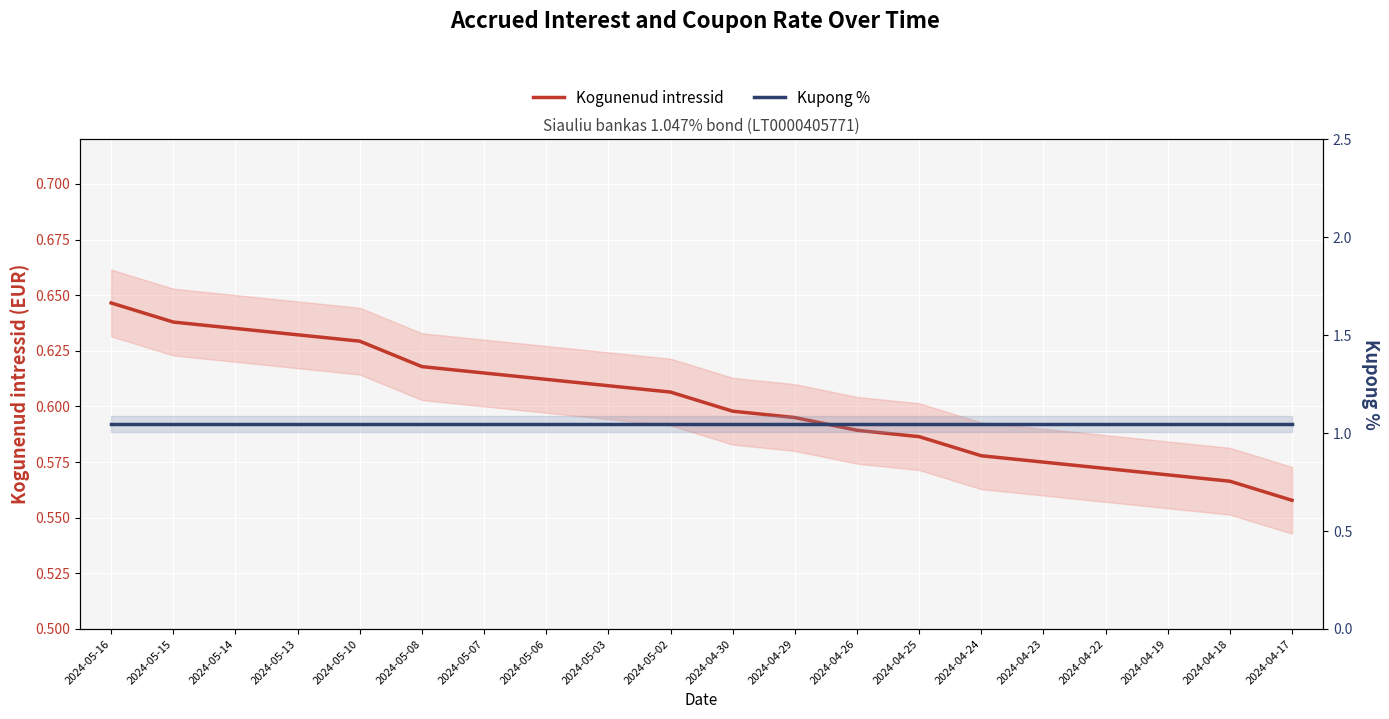

At which label does Kogunenud intressid reach its minimum?

2024-04-17